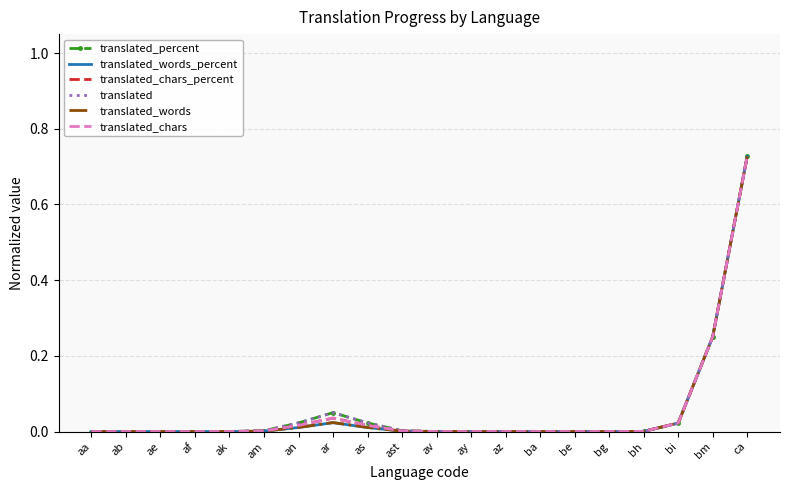

Where is translated_chars nearest to the value 0?

aa